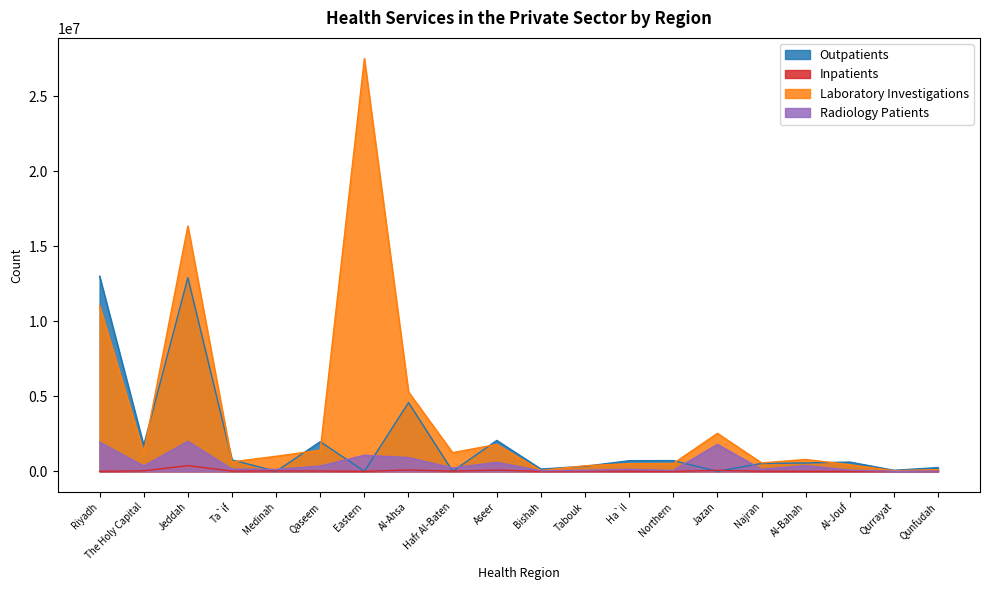

What is the label of the 4th point from the left?

Ta`if